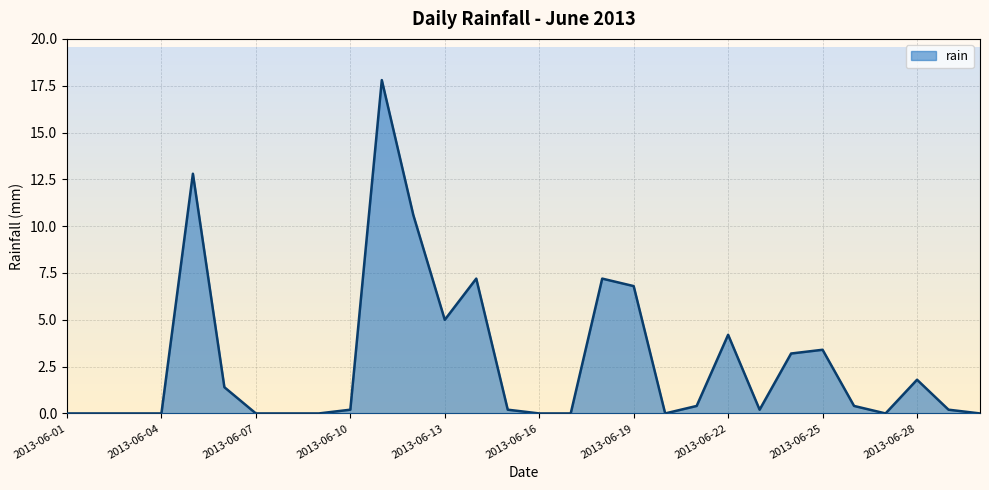

Reading left to right, list all the values displayed in this chart.

2013-06-01=0.0	2013-06-02=0.0	2013-06-03=0.0	2013-06-04=0.0	2013-06-05=12.8	2013-06-06=1.4	2013-06-07=0.0	2013-06-08=0.0	2013-06-09=0.0	2013-06-10=0.2	2013-06-11=17.8	2013-06-12=10.6	2013-06-13=5.0	2013-06-14=7.2	2013-06-15=0.2	2013-06-16=0.0	2013-06-17=0.0	2013-06-18=7.2	2013-06-19=6.8	2013-06-20=0.0	2013-06-21=0.4	2013-06-22=4.2	2013-06-23=0.2	2013-06-24=3.2	2013-06-25=3.4	2013-06-26=0.4	2013-06-27=0.0	2013-06-28=1.8	2013-06-29=0.2	2013-06-30=0.0